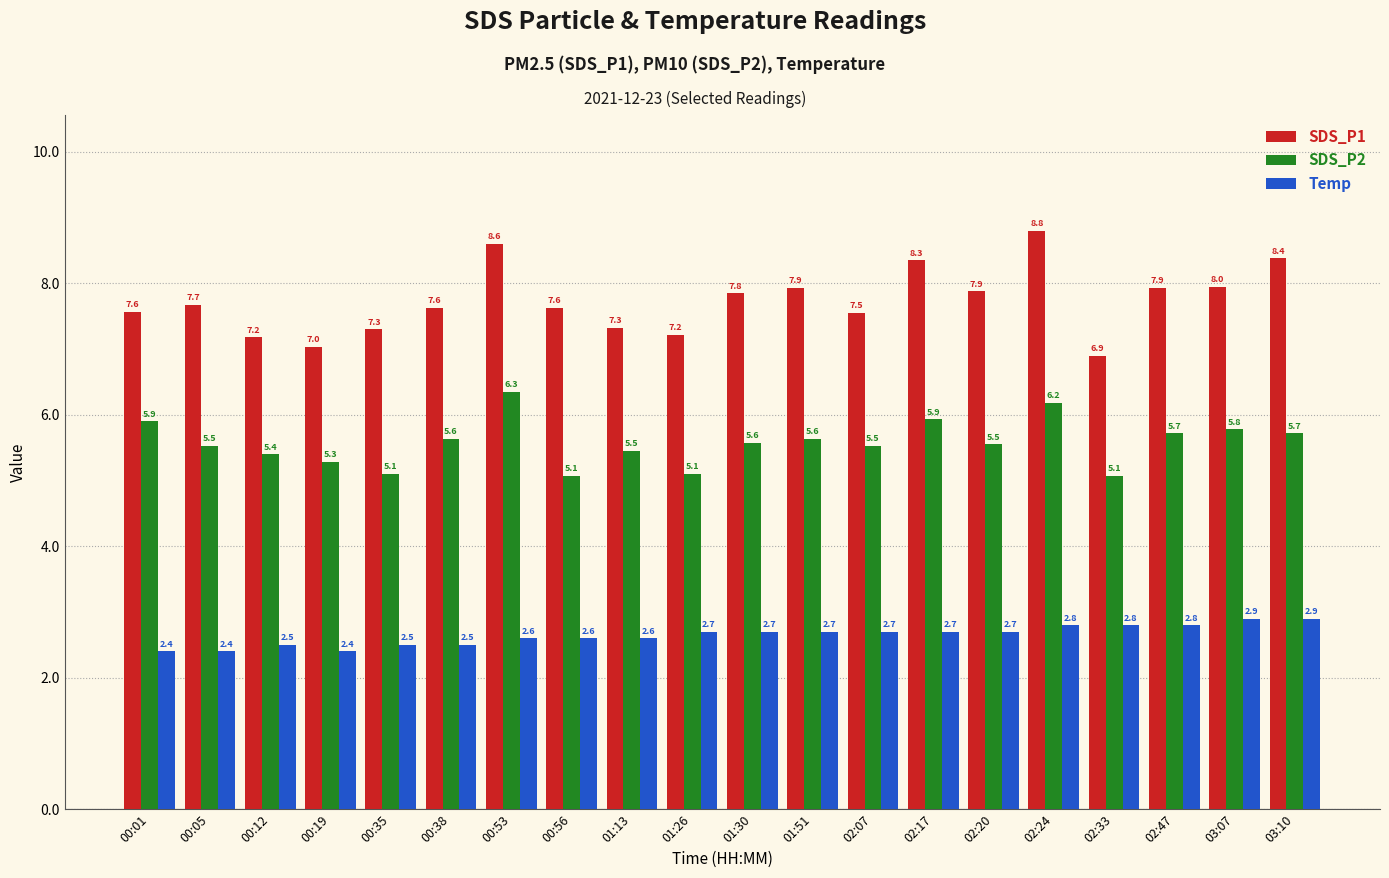

How many groups of bars are there?

20